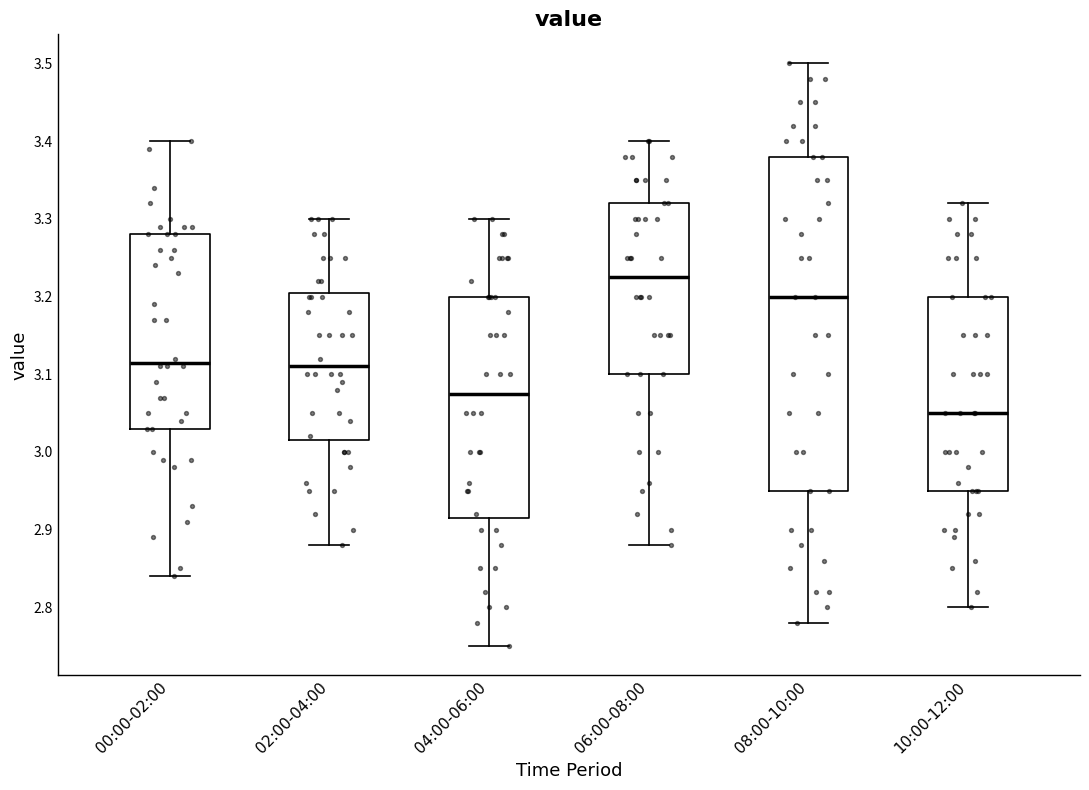

Where is the lower edge of the box for 10:00-12:00 on the y-axis? The values are not printed on the chart, so give them approximately, as read against the axis.

2.95